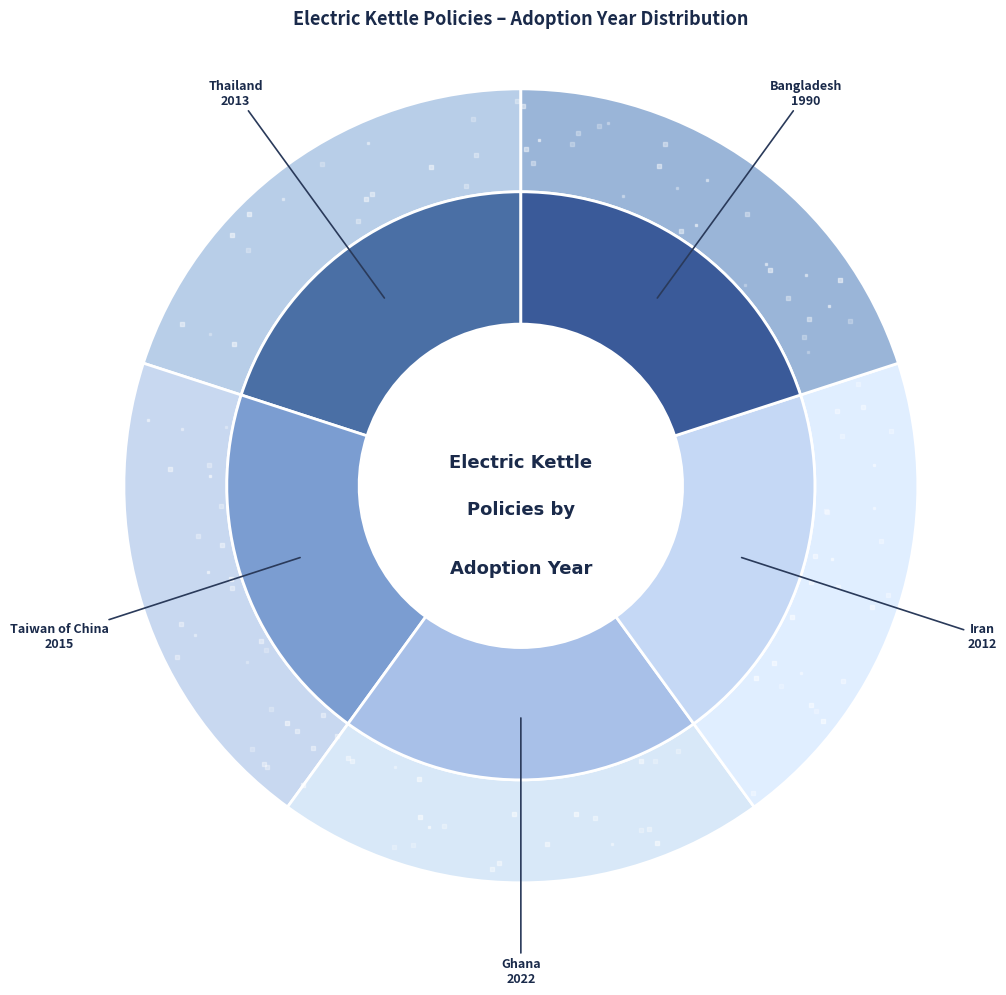

Between Thailand (2013) and Taiwan of China (2015), which is larger?

Taiwan of China (2015)